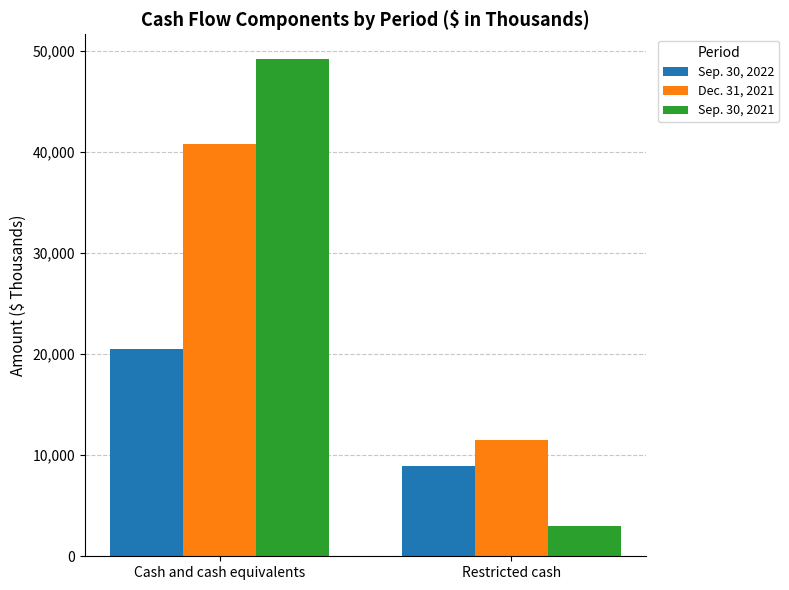

What is the difference between the Dec. 31, 2021 values at Cash and cash equivalents and Restricted cash?

29293